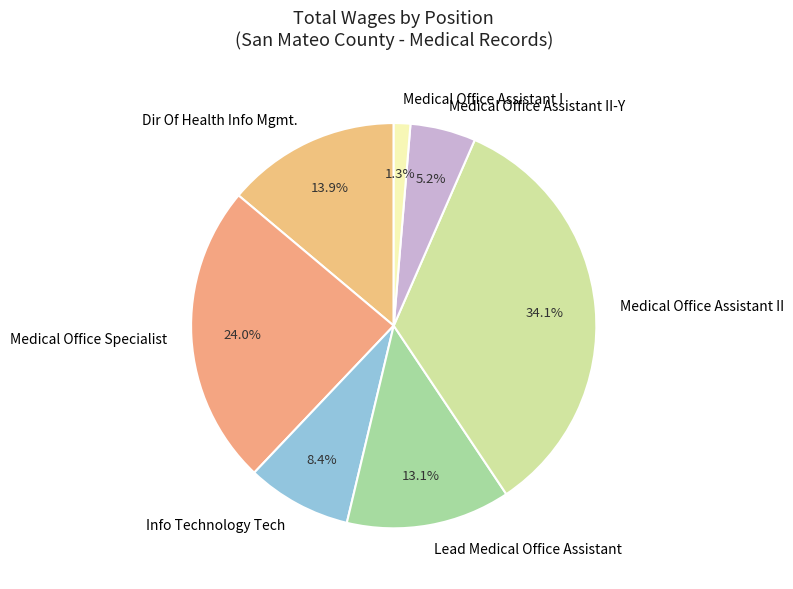

How much of the chart is everything except Medical Office Assistant II?

65.8%